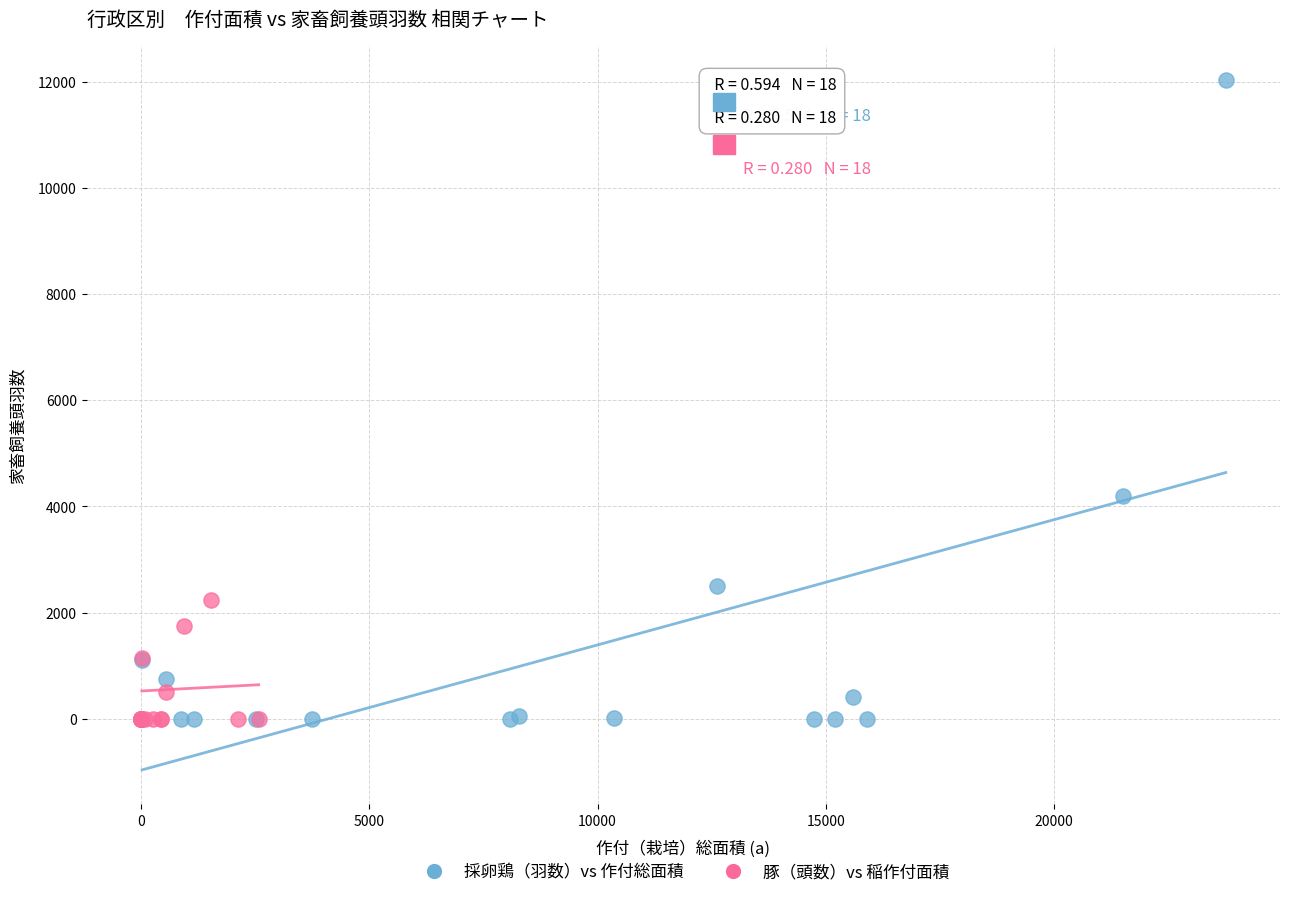

Which series contains the highest Y value?

採卵鶏（羽数）vs 作付総面積